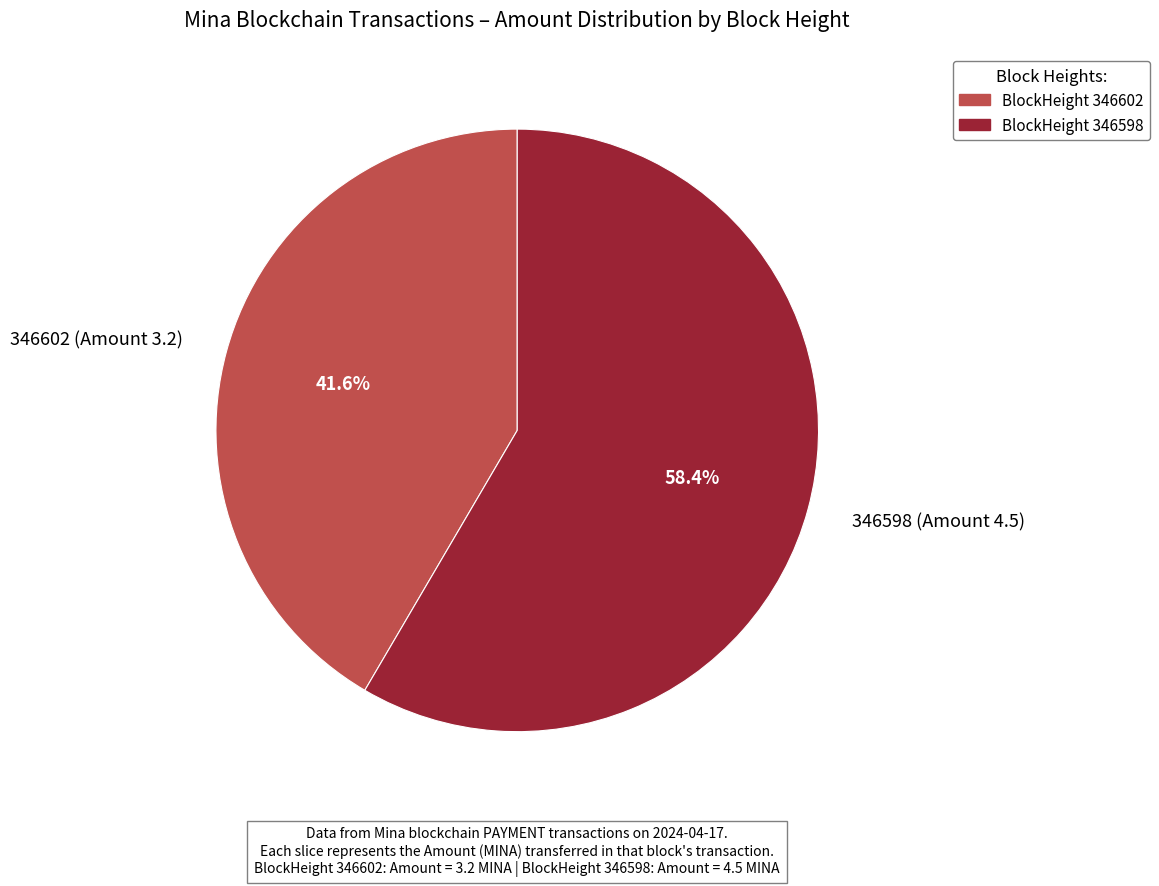

What is the smallest slice in the pie chart?

346602